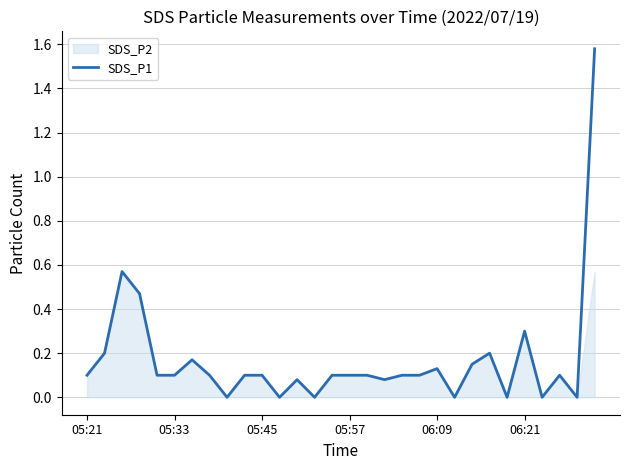

How many interior local valleys (lower than both neighbors) does the data have?

8